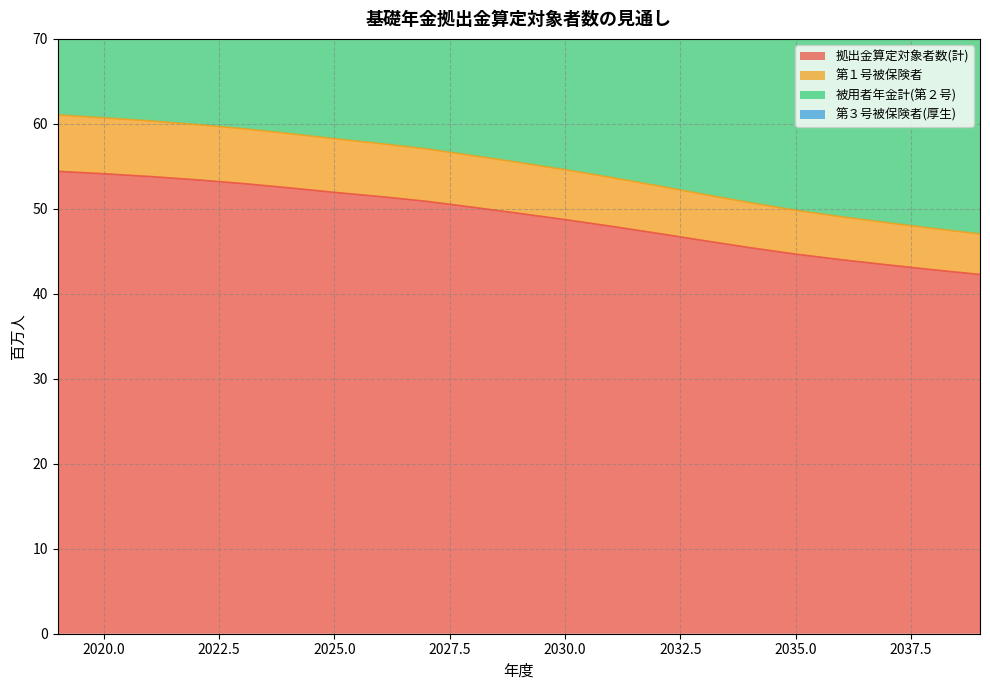

What is the approximate value of 第１号被保険者 at 2039?

47.0